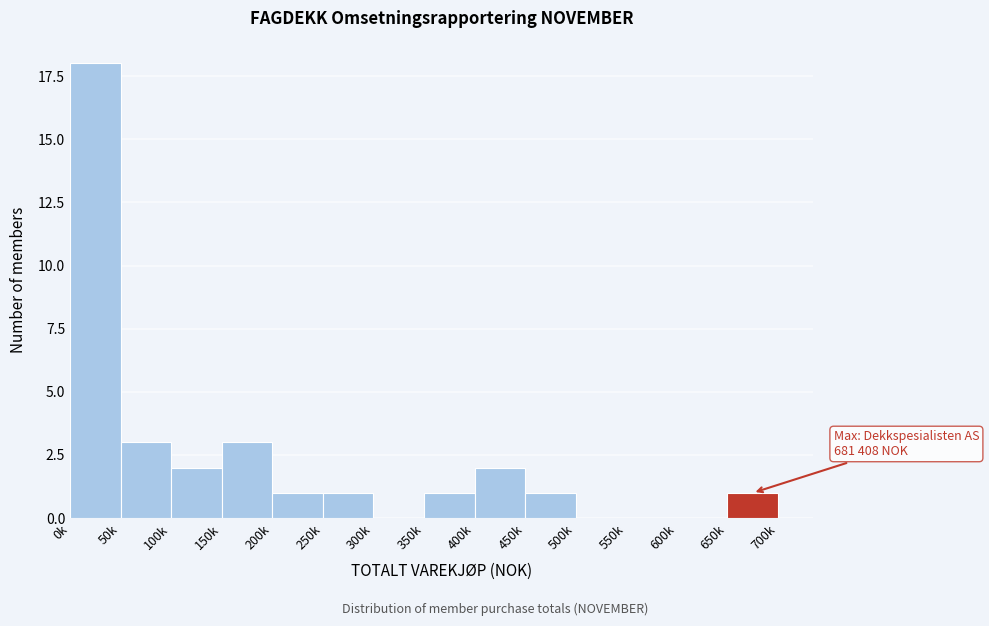

Reading right to left, what are all the values shown in this chart?

650k=1	600k=0	550k=0	500k=0	450k=1	400k=2	350k=1	300k=0	250k=1	200k=1	150k=3	100k=2	50k=3	0k=18